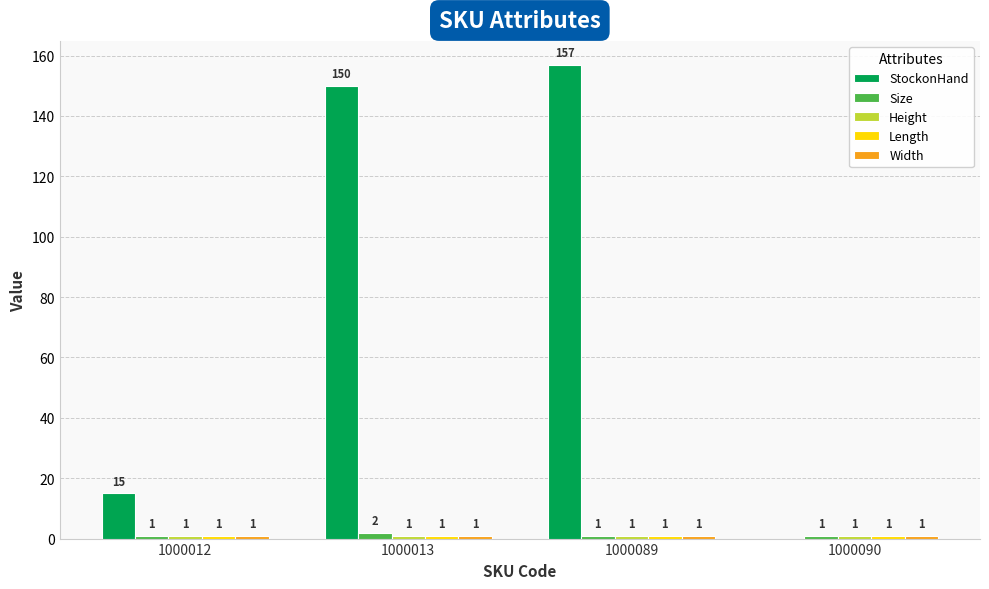

Which category has the highest value across all series?

1000089